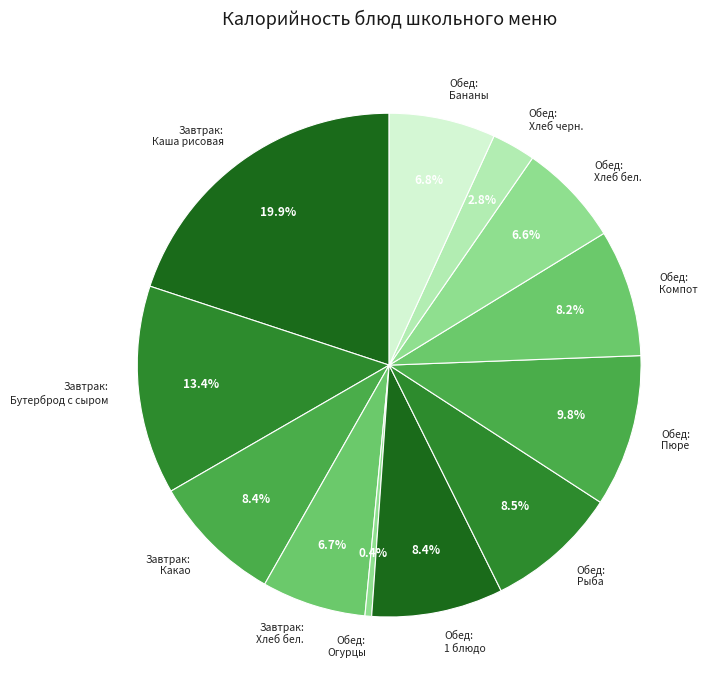

Which category has the smallest portion of the pie?

Обед: Огурцы